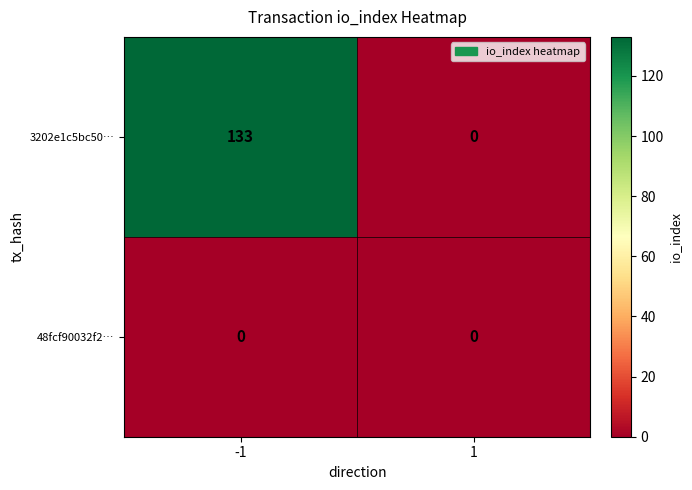

Between -1 and 1, which series saw the biggest shift?

3202e1c5bc50…